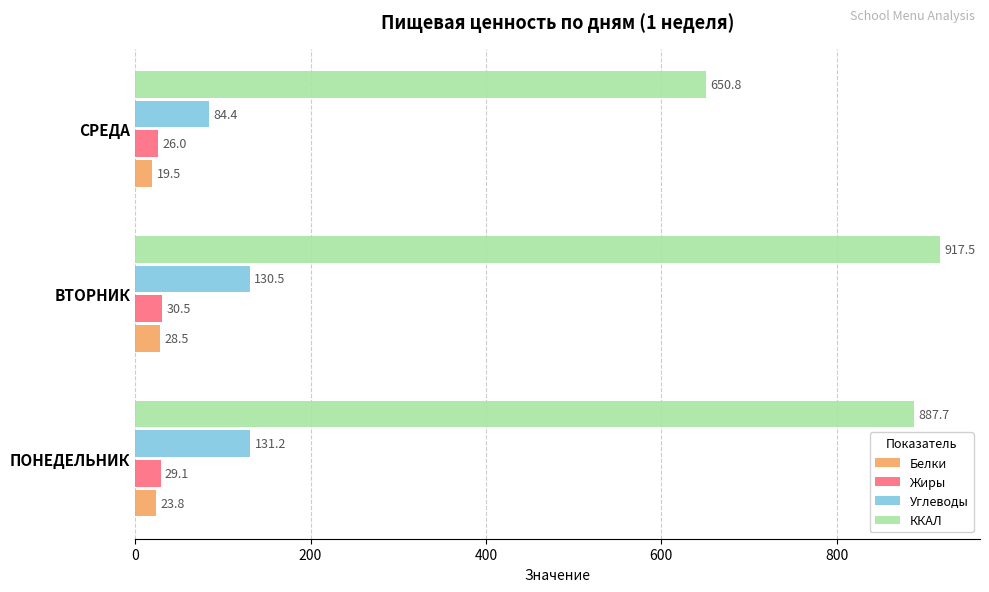

At which category is the sum across all series the highest?

ВТОРНИК